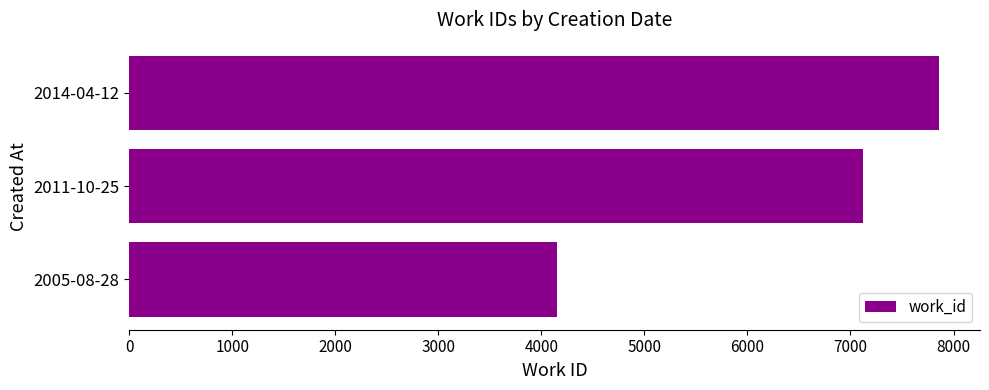

What is the sum of all values?

19137